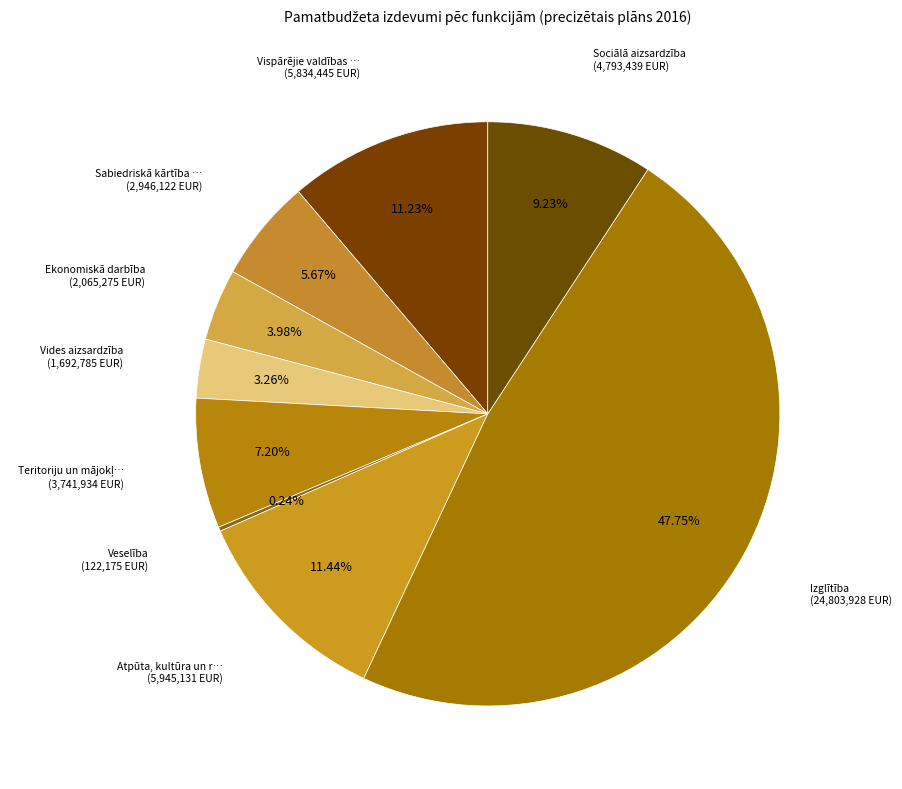

Count the number of slices in the pie.

9